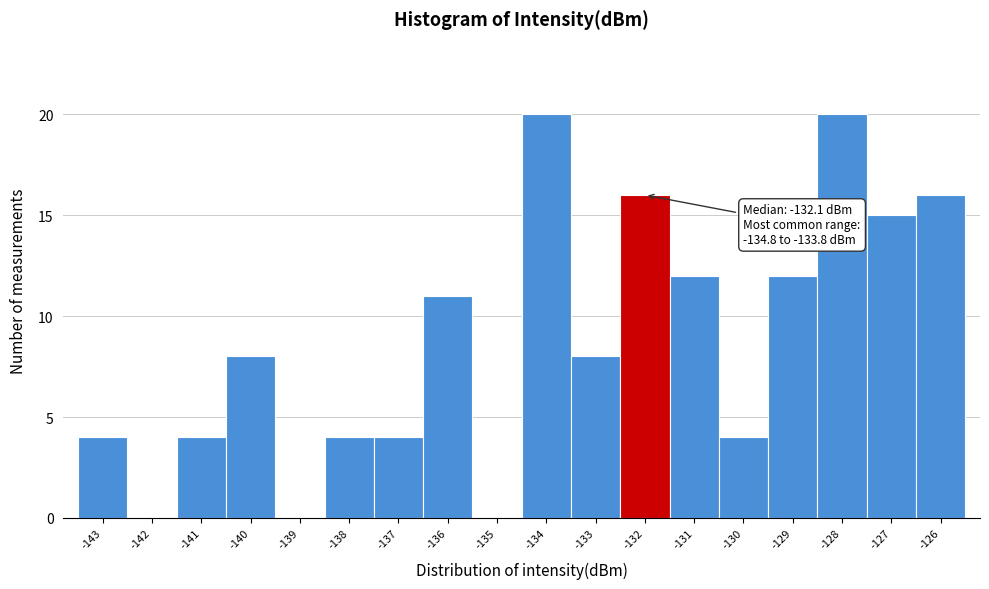

Reading right to left, transcribe all the data shown in this chart.

-126=16	-127=15	-128=20	-129=12	-130=4	-131=12	-132=16	-133=8	-134=20	-135=0	-136=11	-137=4	-138=4	-139=0	-140=8	-141=4	-142=0	-143=4